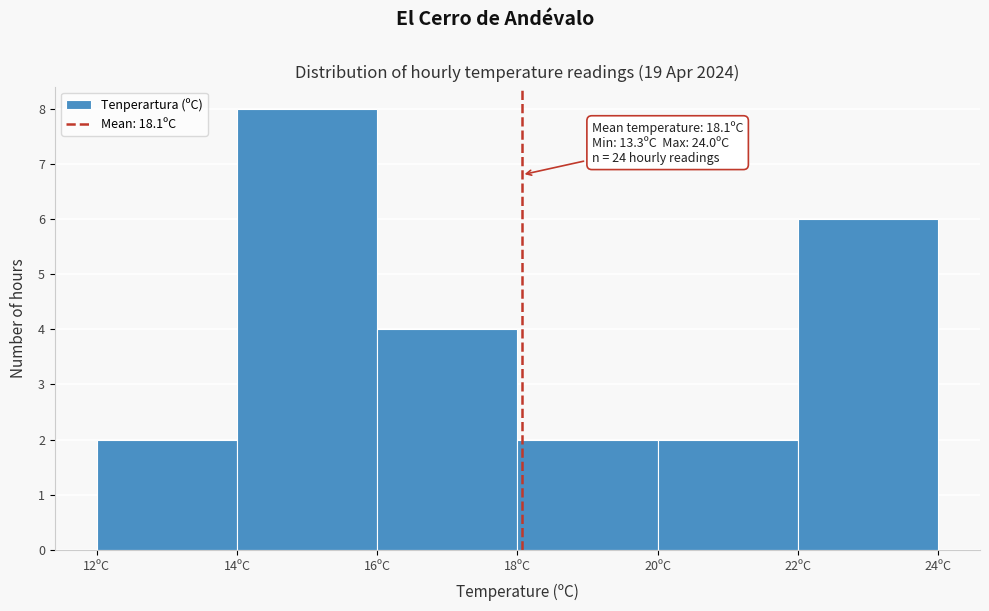

Over which range of the x-axis is the bar tallest?

14 to 16